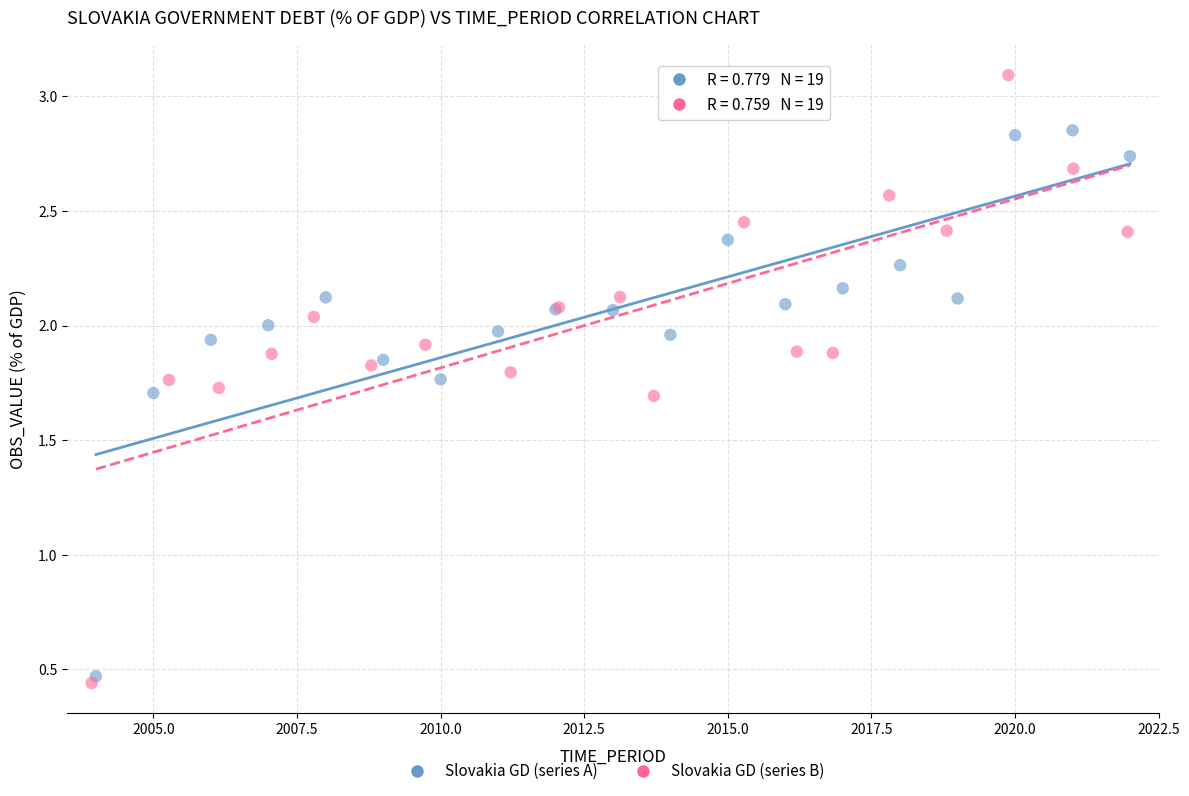

Which series reaches the maximum Y coordinate?

Slovakia GD (series B)